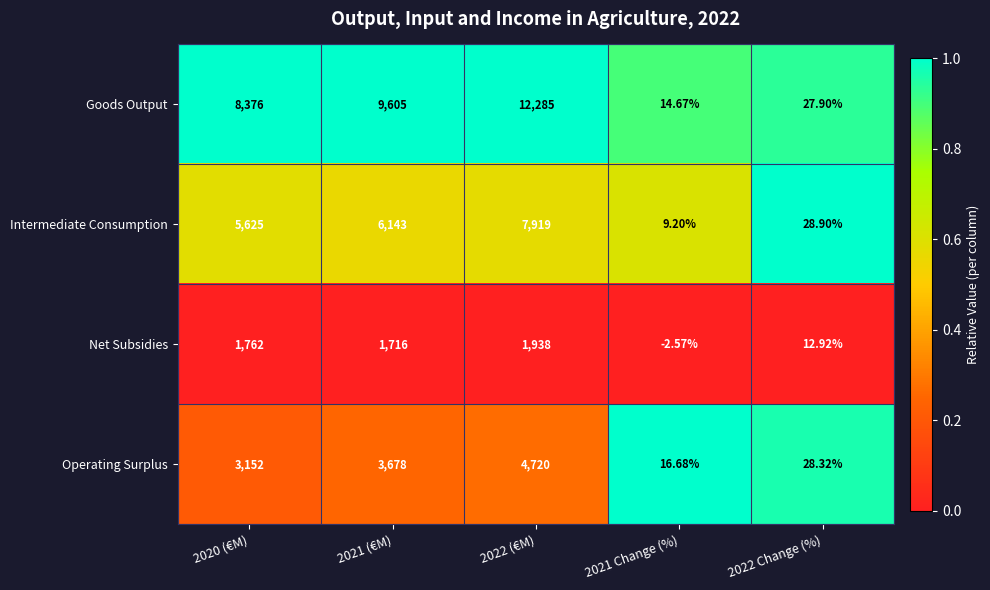

Rank the series by their maximum value, from lowest to highest.

Net Subsidies, Operating Surplus, Intermediate Consumption, Goods Output